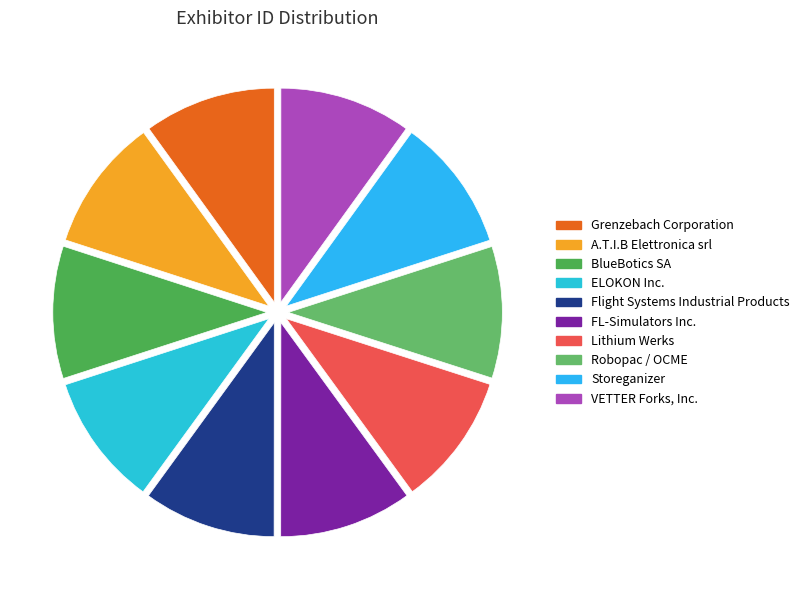

Is the sum of Lithium Werks and A.T.I.B Elettronica srl greater than half?

No